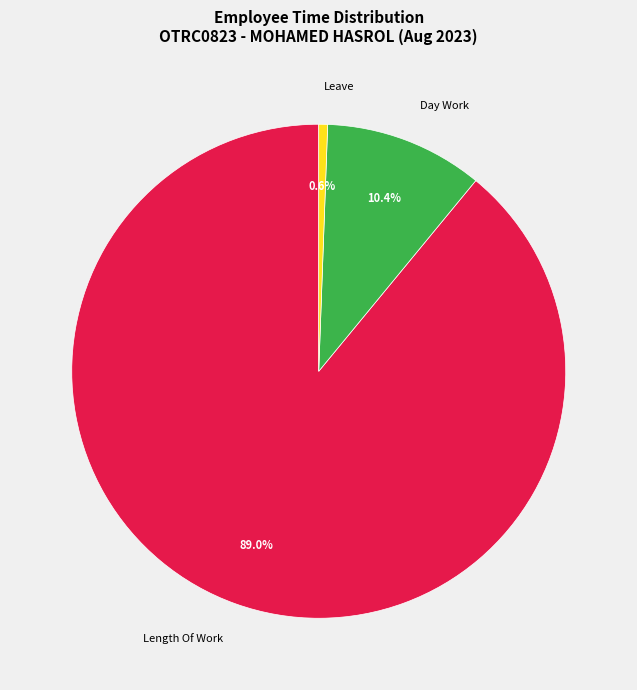

Which slice is the largest?

Length Of Work